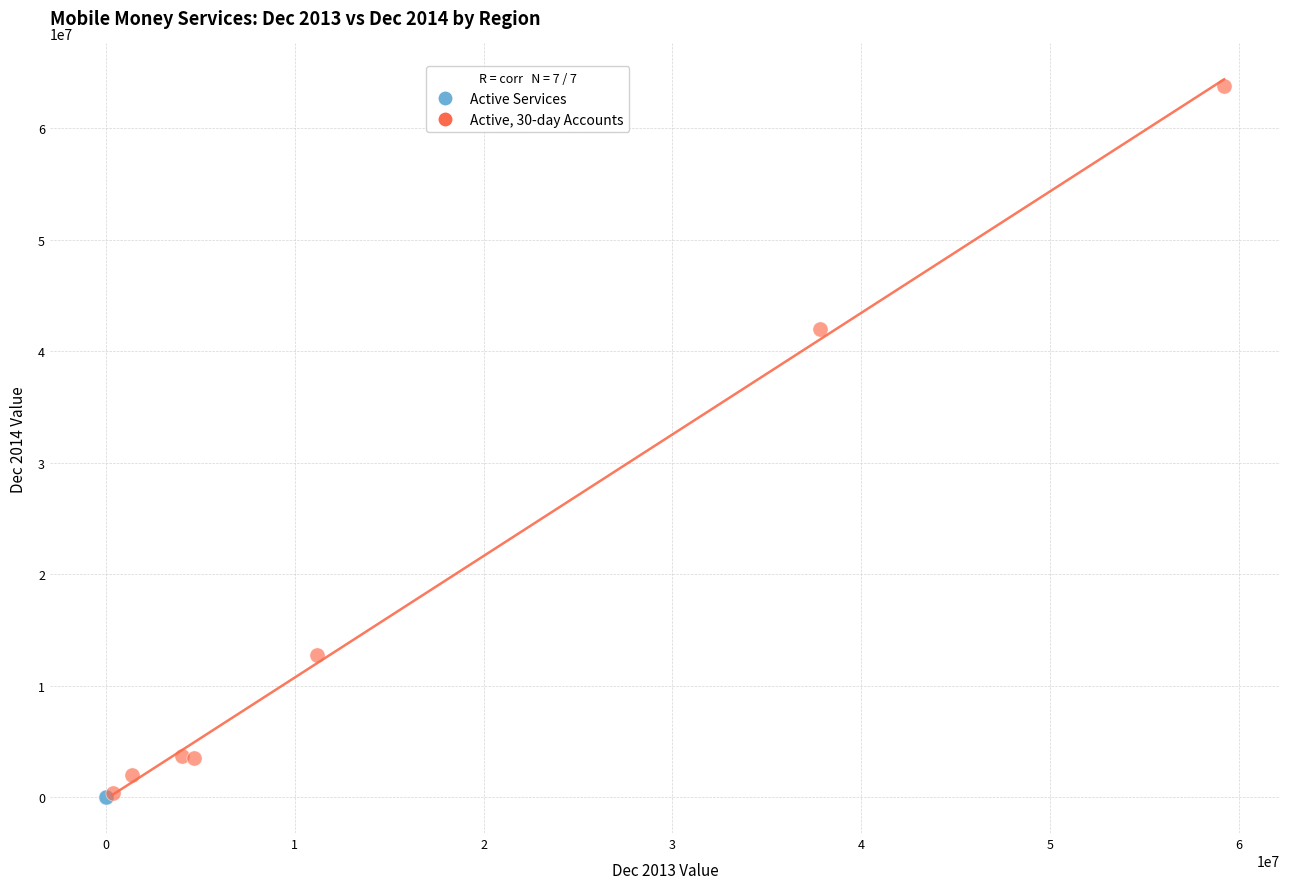

Which series has the largest Y range (max minus min)?

Active, 30-day Accounts